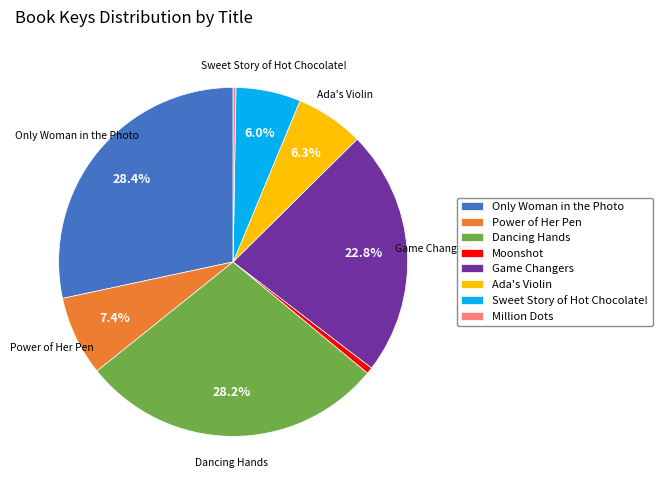

True or false: Moonshot accounts for 10% of the total.

False